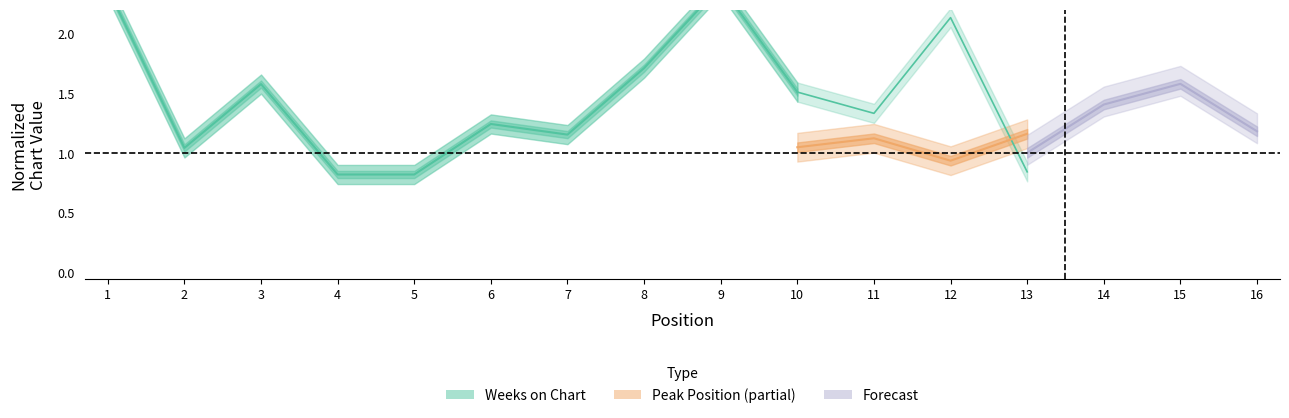

Approximately how many times larger is the value at 4 compared to 10?

0.5